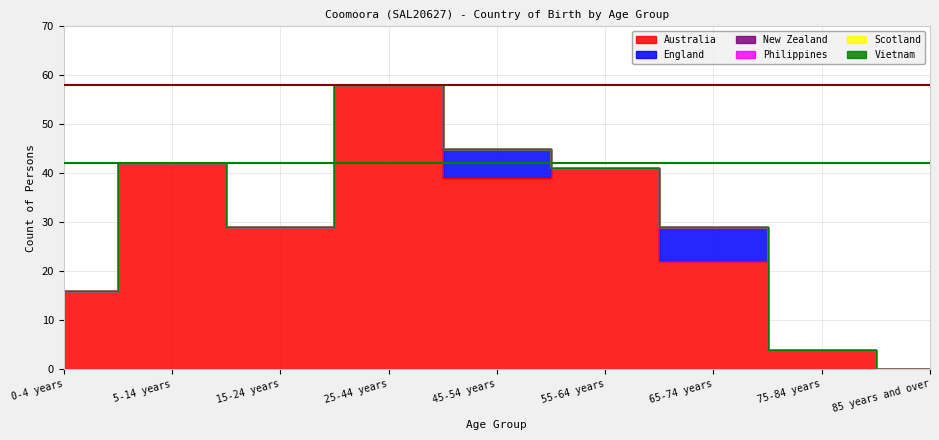

In England, how many points are lower than both neighbors (excluding endpoints)?

1